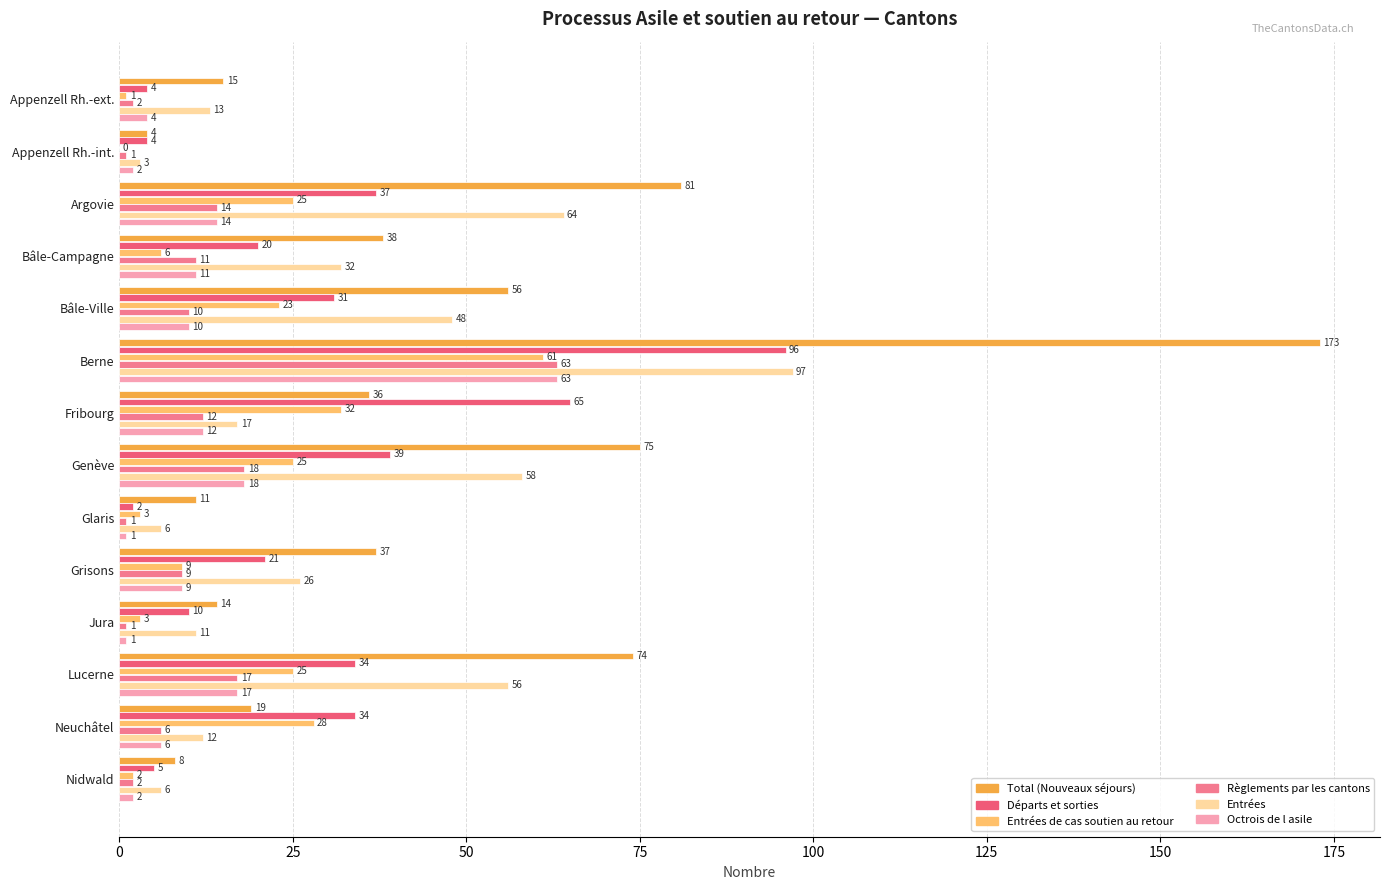

Between Bâle-Ville and Jura, which series saw the biggest shift?

Total (Nouveaux séjours)